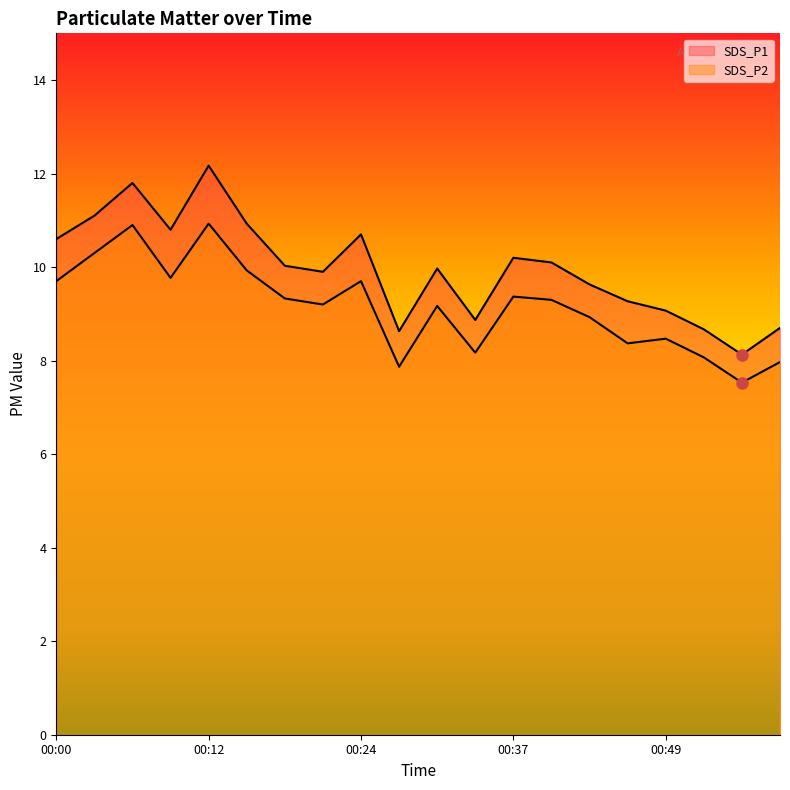

How many values in the SDS_P2 series exceed 9?

12